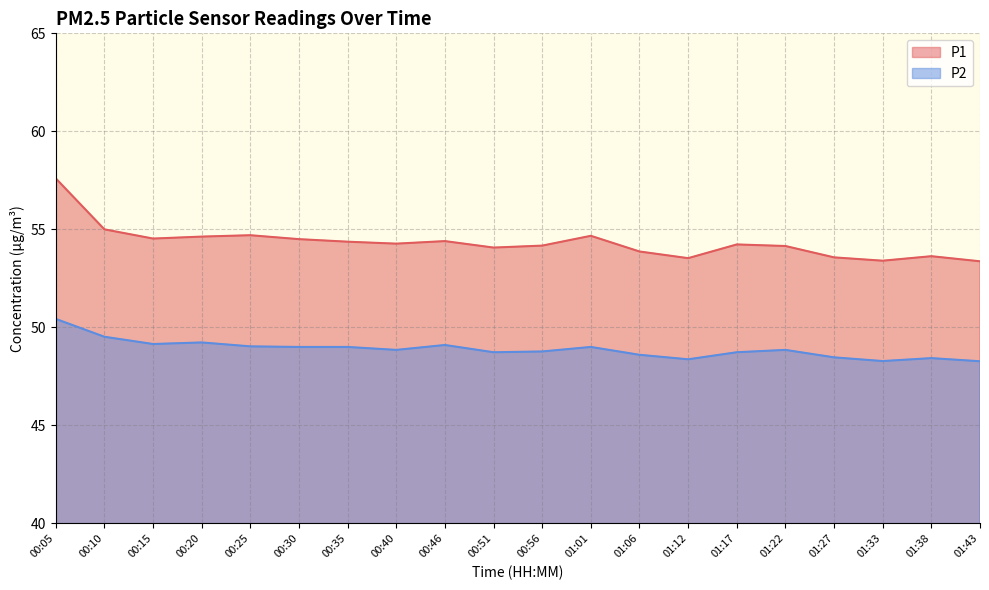

At 01:27, list the series in order from largest to smallest.

P1, P2